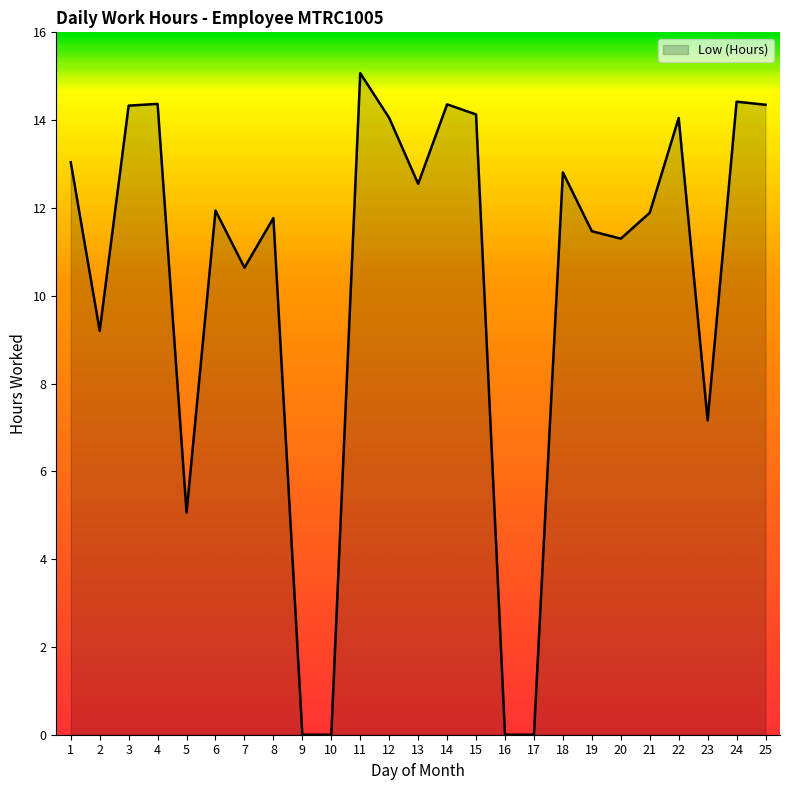

The value at 15 is 14.1. True or false?

True